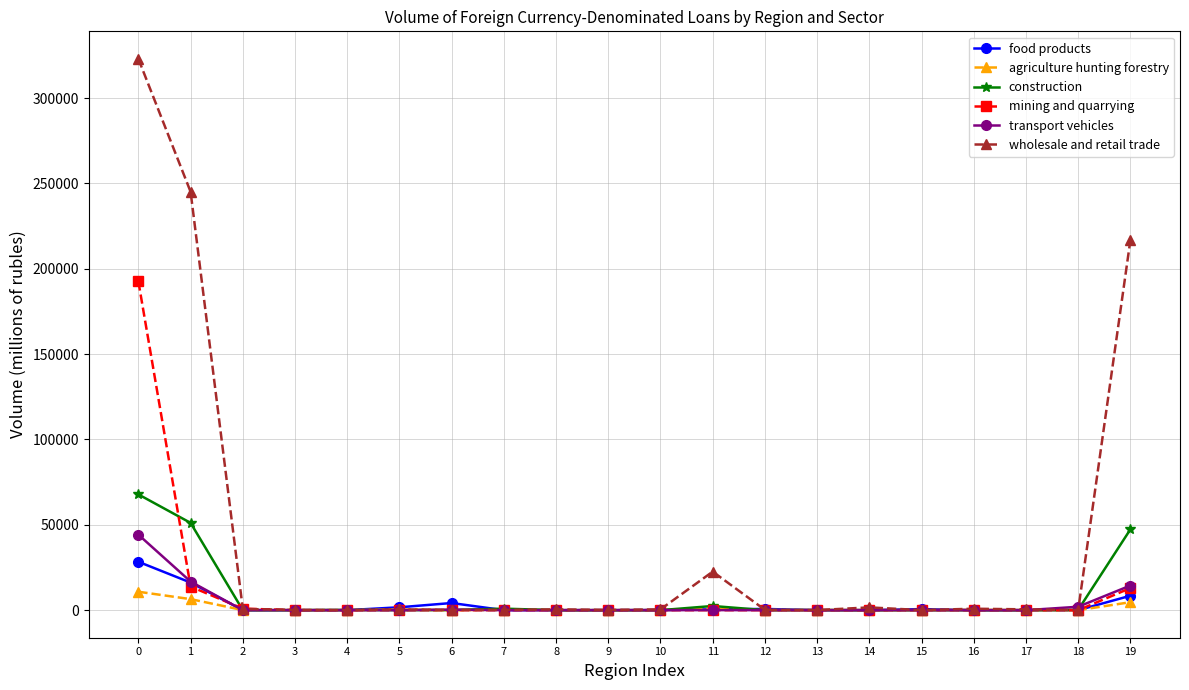

The value of mining and quarrying at 5 is 0. True or false?

True